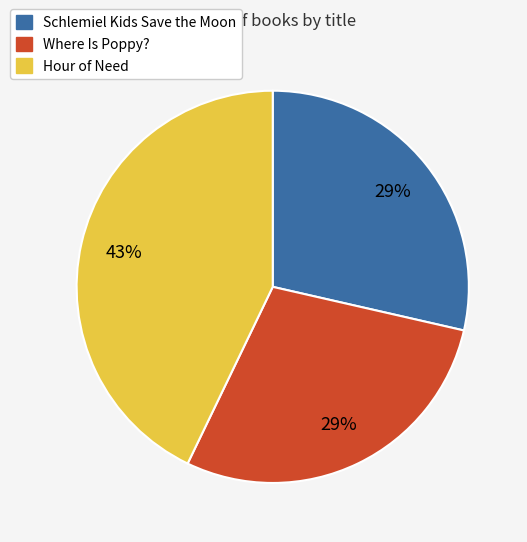

What is the largest slice in the pie chart?

Hour of Need